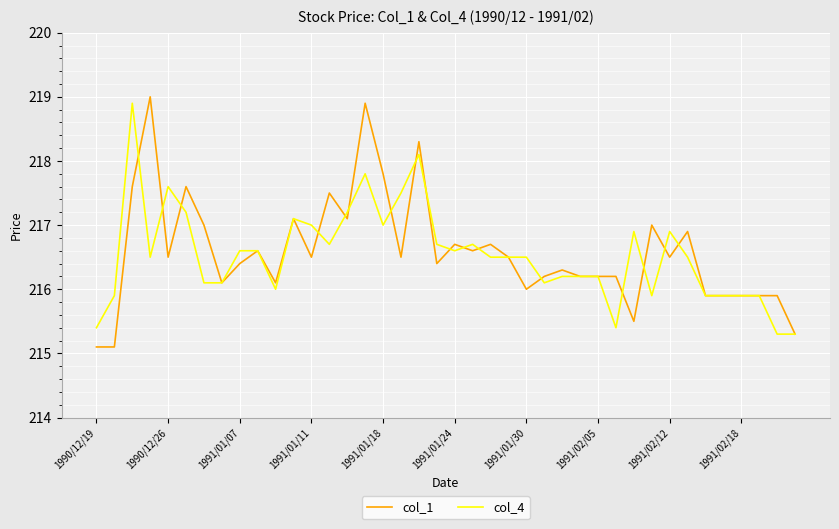

What is the lowest value of the col_4 series?

215.3